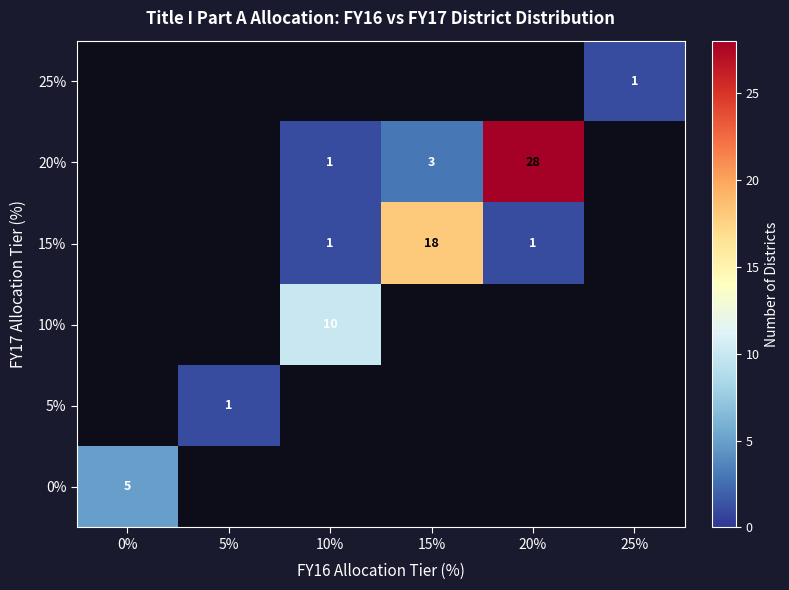

At how many categories does at least one series exceed 13?

2